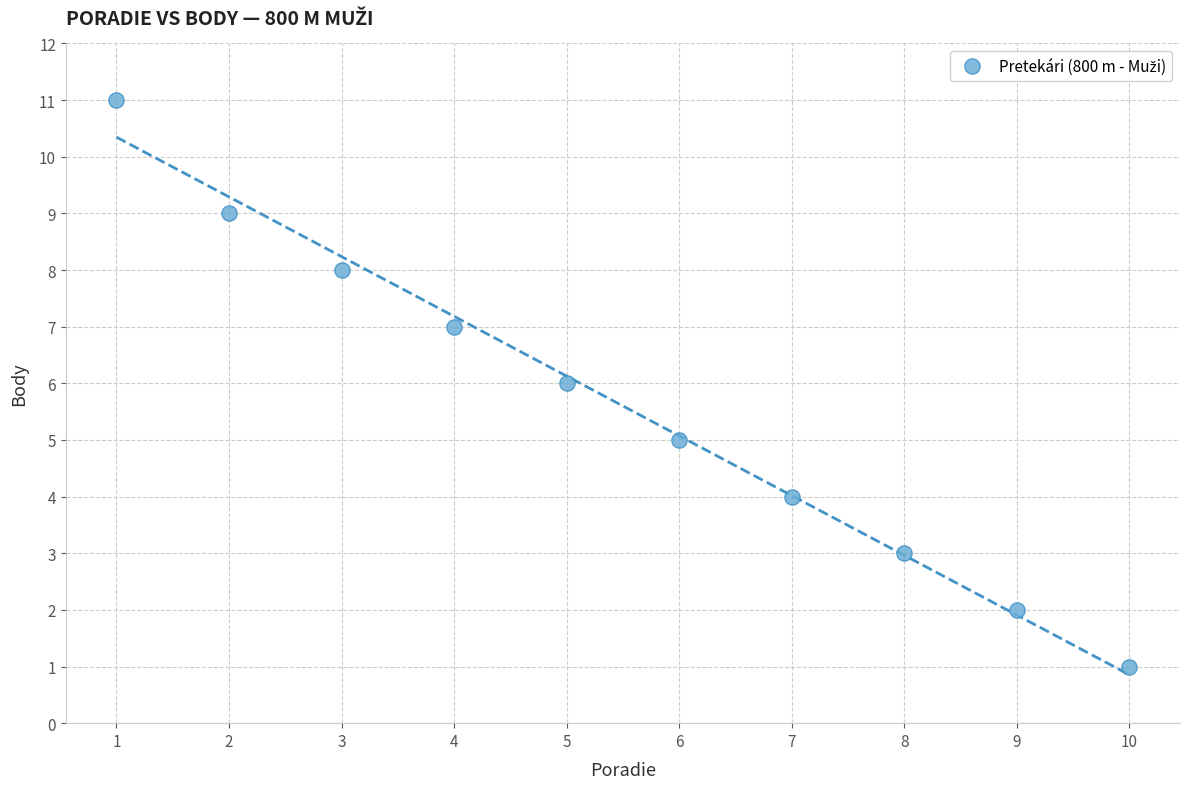

What is the range of Y values (max minus min)?

10